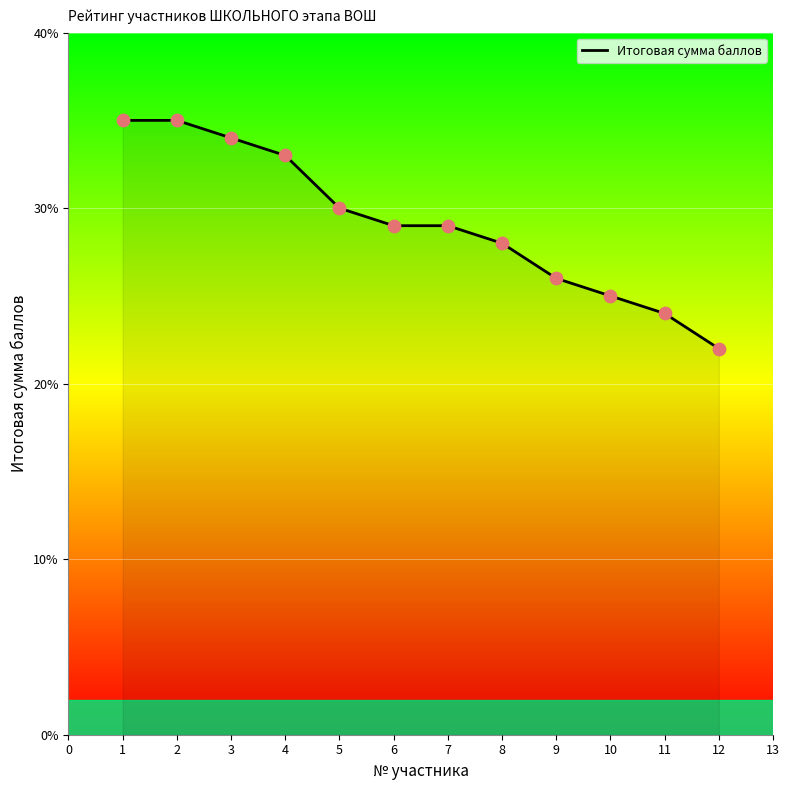

Approximately how many times larger is the value at 4 compared to 8?

1.2